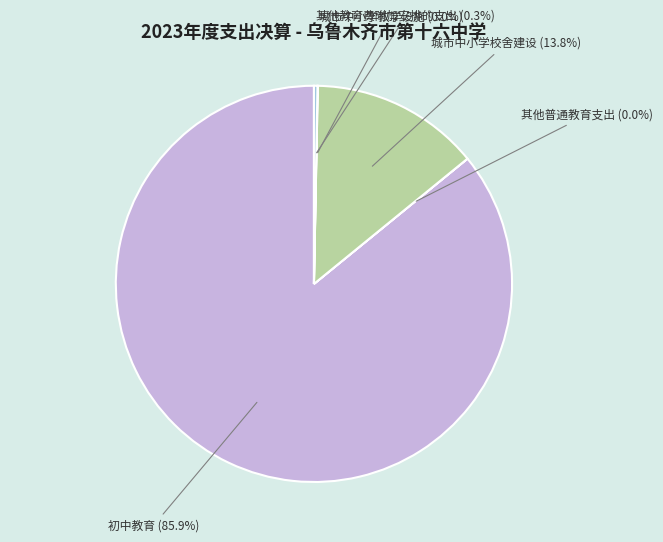

Is there any slice that represents more than half of the pie?

Yes